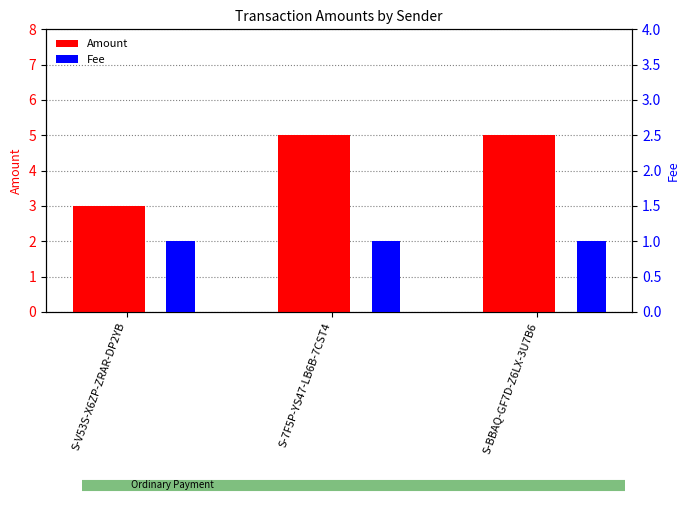

Are the bars horizontal?

No